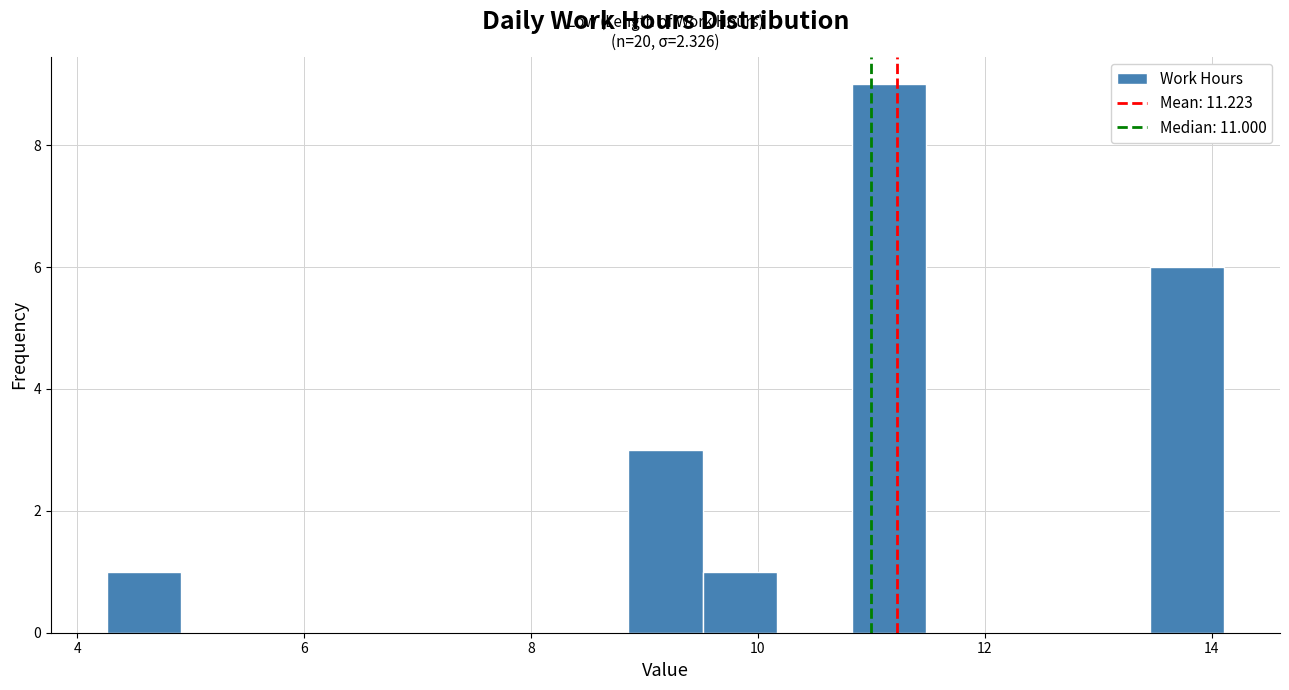

Read against the x-axis, roughly where is the centre of the tallest bar?

11.2